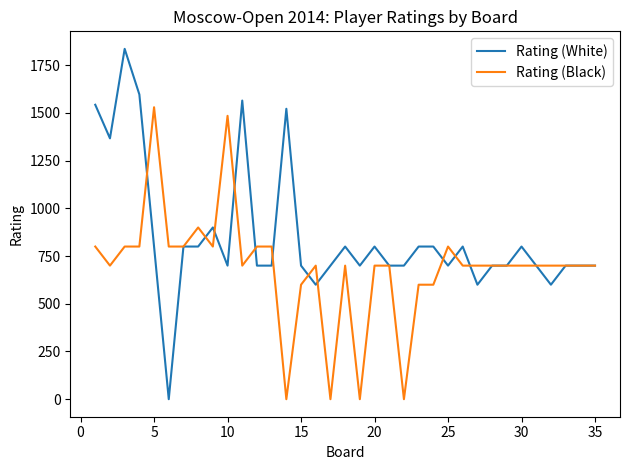

List the series in order of their peak value, lowest first.

Rating (Black), Rating (White)